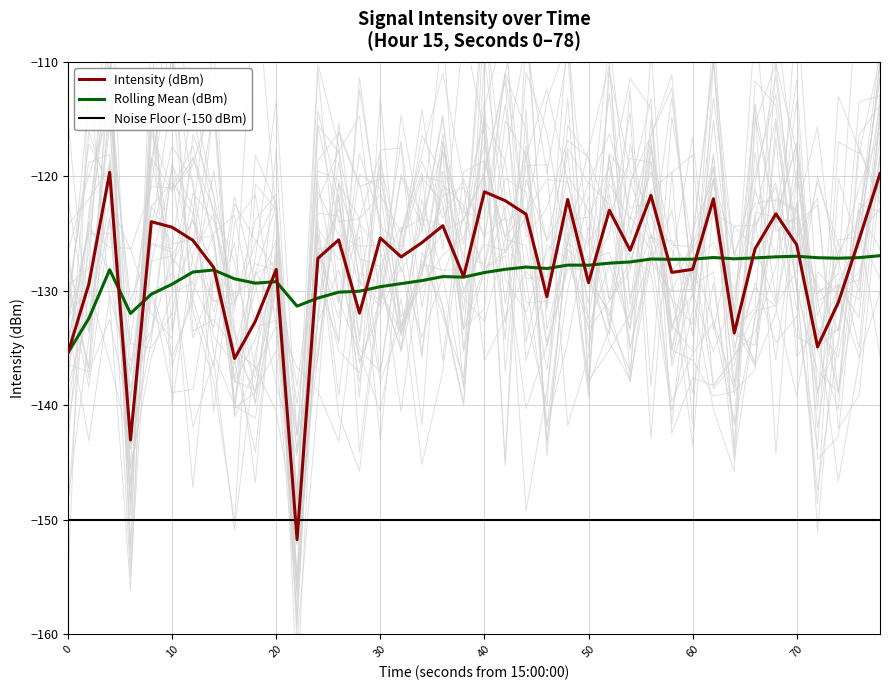

True or false: Rolling Mean (dBm) and Noise Floor (-150 dBm) cross at least once.

False